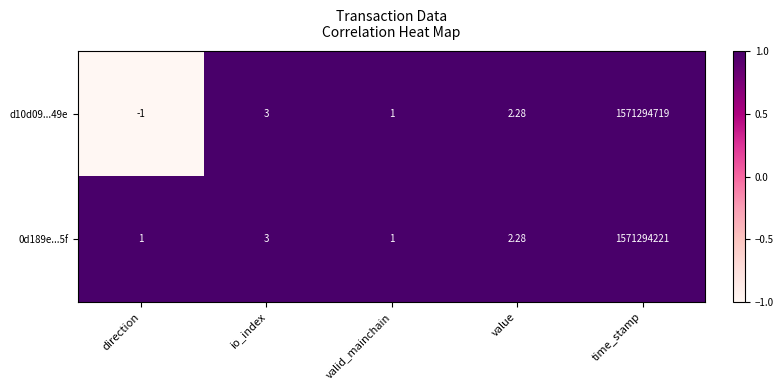

Which series has the largest total across all categories?

d10d09...49e